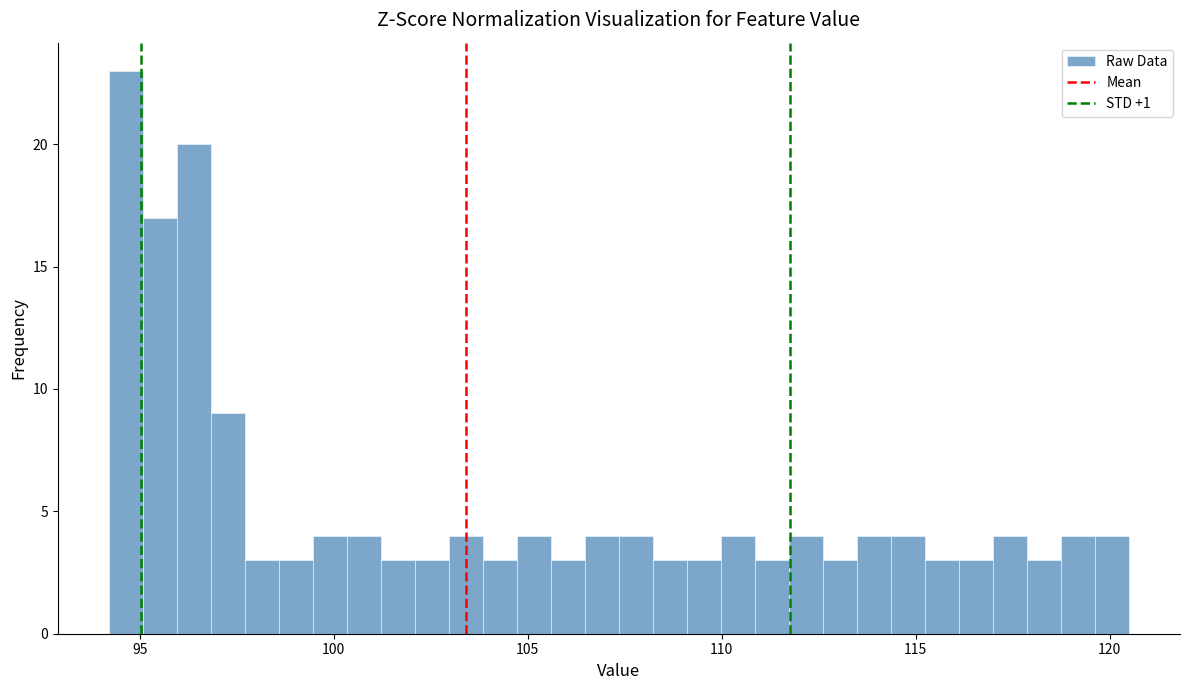

Read against the x-axis, roughly where is the centre of the tallest bar?

94.5